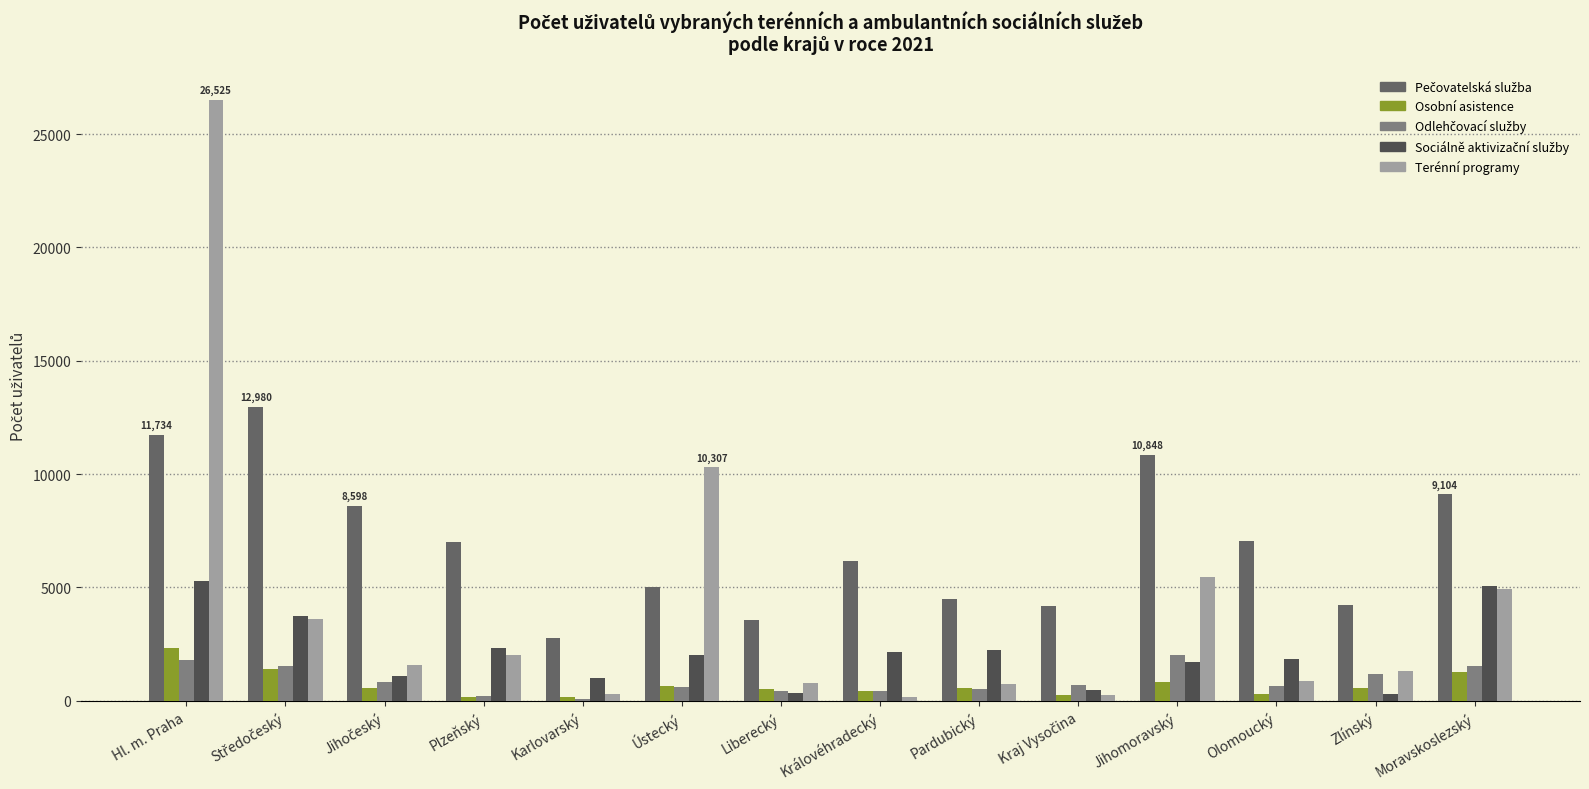

Reading left to right, extract all data points from this chart.

Pečovatelská služba: Hl. m. Praha=11734	Středočeský=12980	Jihočeský=8598	Plzeňský=7010	Karlovarský=2768	Ústecký=5006	Liberecký=3585	Královéhradecký=6154	Pardubický=4487	Kraj Vysočina=4175	Jihomoravský=10848	Olomoucký=7072	Zlínský=4245	Moravskoslezský=9104
Osobní asistence: Hl. m. Praha=2336	Středočeský=1389	Jihočeský=585	Plzeňský=189	Karlovarský=156	Ústecký=645	Liberecký=528	Královéhradecký=448	Pardubický=573	Kraj Vysočina=268	Jihomoravský=842	Olomoucký=316	Zlínský=552	Moravskoslezský=1256
Odlehčovací služby: Hl. m. Praha=1782	Středočeský=1541	Jihočeský=831	Plzeňský=196	Karlovarský=88	Ústecký=602	Liberecký=416	Královéhradecký=442	Pardubický=540	Kraj Vysočina=704	Jihomoravský=2033	Olomoucký=640	Zlínský=1195	Moravskoslezský=1553
Sociálně aktivizační služby: Hl. m. Praha=5287	Středočeský=3725	Jihočeský=1074	Plzeňský=2349	Karlovarský=995	Ústecký=2028	Liberecký=356	Královéhradecký=2140	Pardubický=2222	Kraj Vysočina=460	Jihomoravský=1704	Olomoucký=1829	Zlínský=313	Moravskoslezský=5045
Terénní programy: Hl. m. Praha=26525	Středočeský=3607	Jihočeský=1585	Plzeňský=2041	Karlovarský=322	Ústecký=10307	Liberecký=780	Královéhradecký=183	Pardubický=725	Kraj Vysočina=248	Jihomoravský=5454	Olomoucký=882	Zlínský=1308	Moravskoslezský=4945